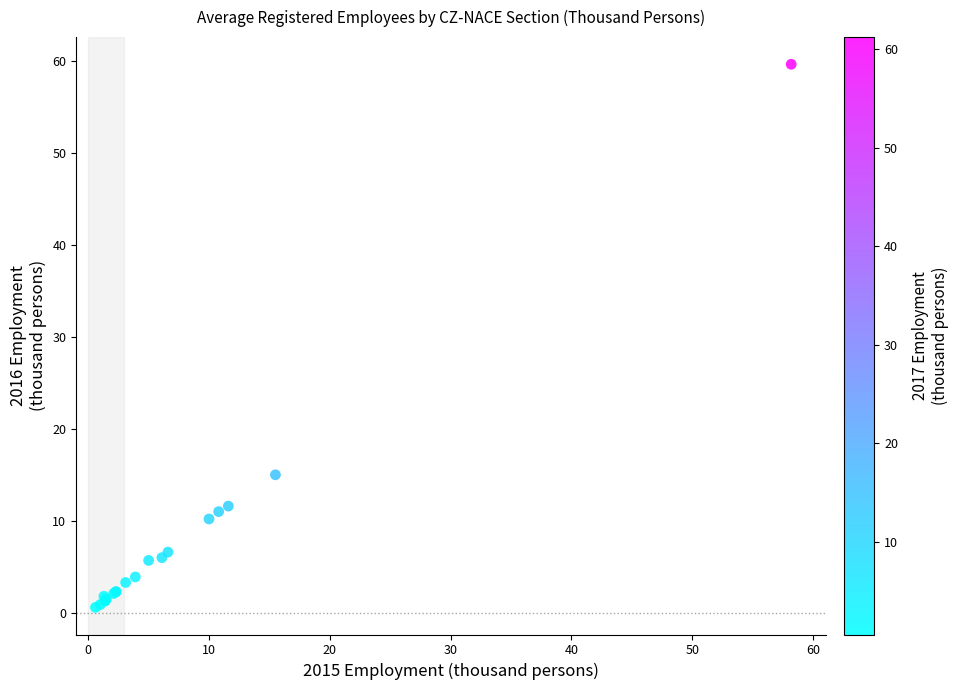

What Y value in the scatter plot is closest to 30?

15.0